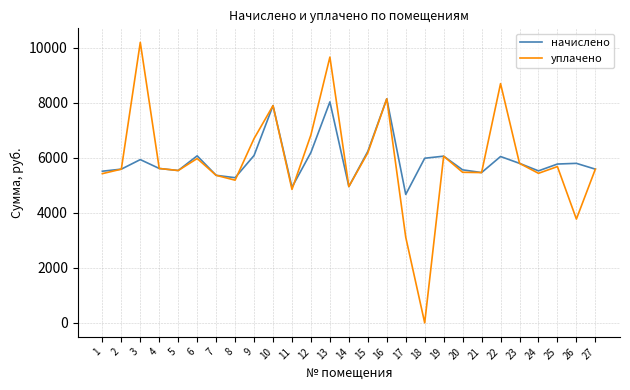

At which category is the sum across all series the highest?

13